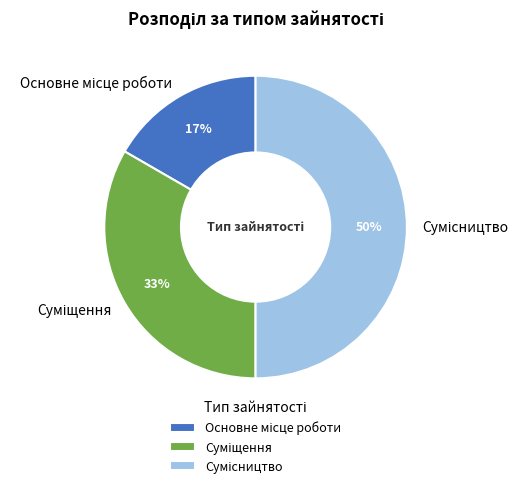

To the nearest percent, what is the average slice percentage?

33%